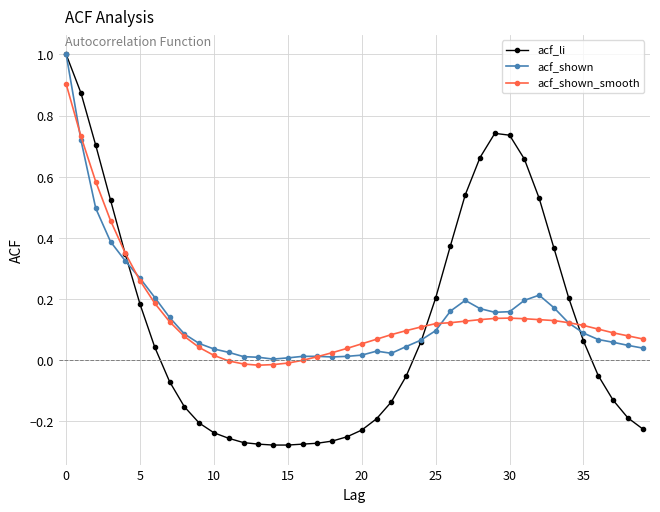

Which series has the largest range (max minus min)?

acf_li